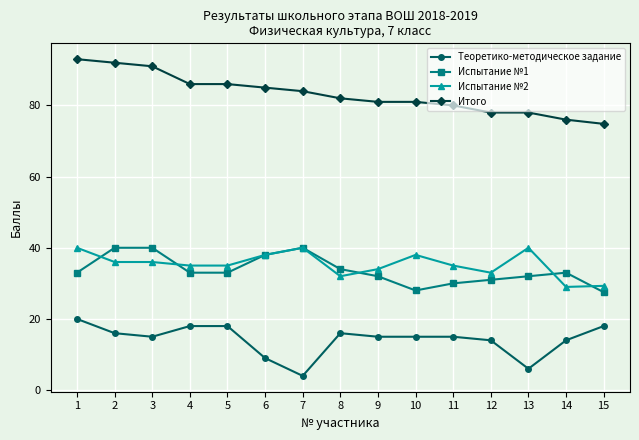

At 5, list the series in order from largest to smallest.

Итого, Испытание №2, Испытание №1, Теоретико-методическое задание